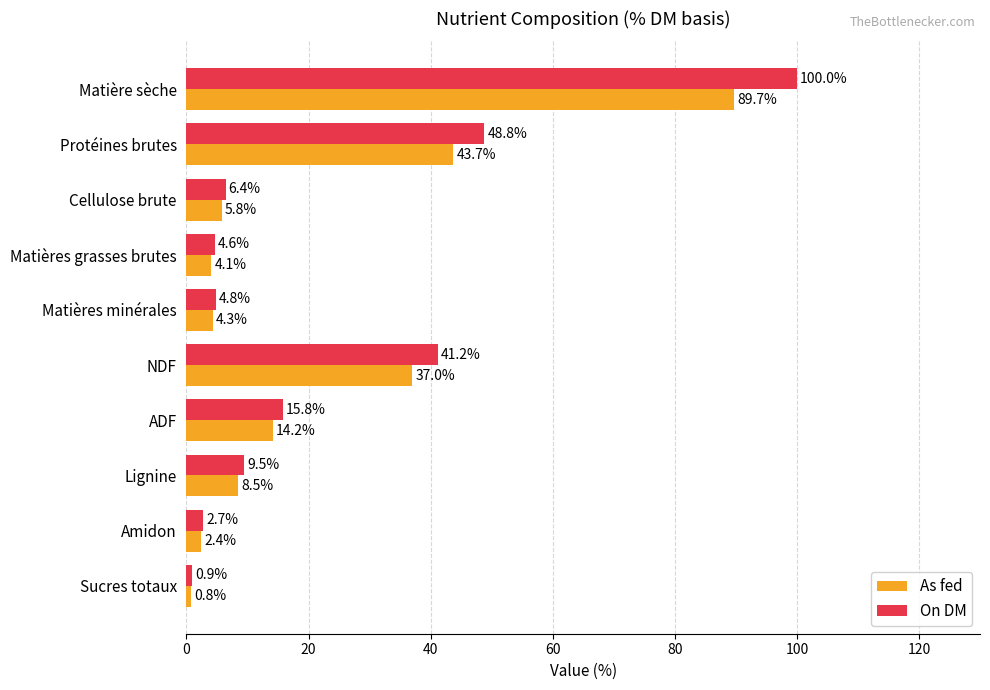

What is the total value across all series at Cellulose brute?

12.2